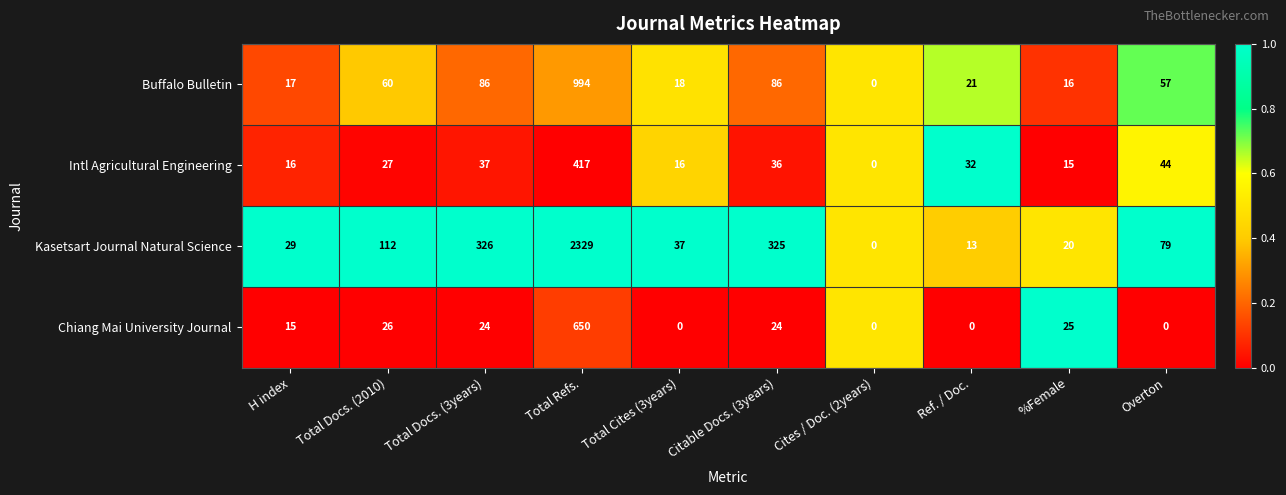

At which label does Buffalo Bulletin first exceed 57?

Total Docs. (2010)